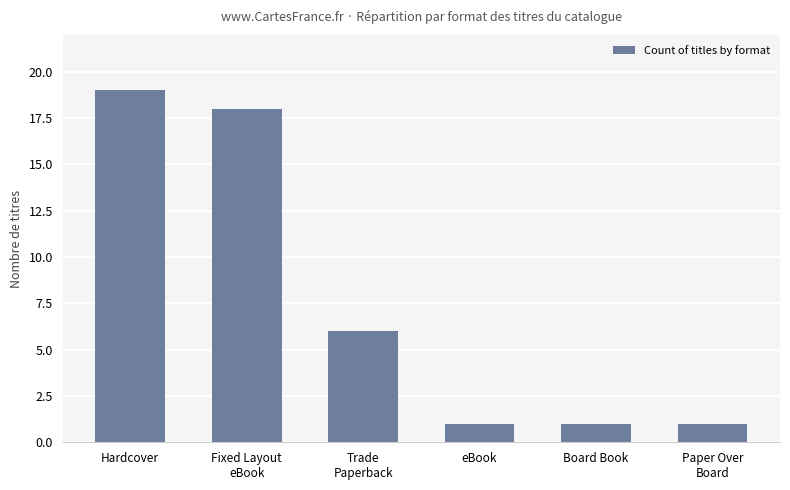

What is the sum of the values at Fixed Layout
eBook and Trade
Paperback?

24